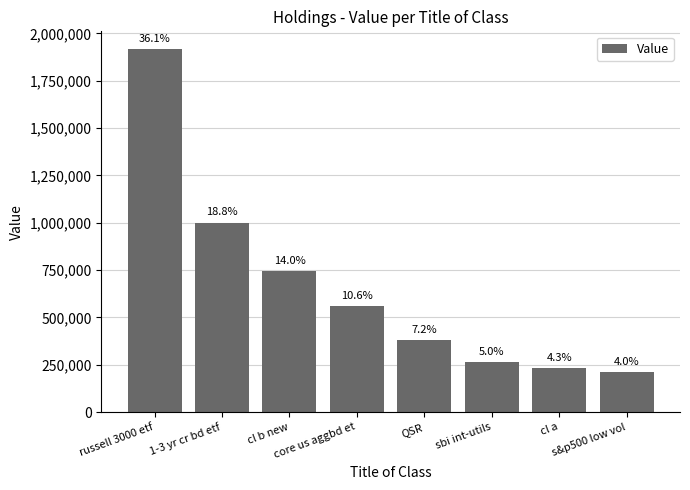

How many bars are there in total?

8